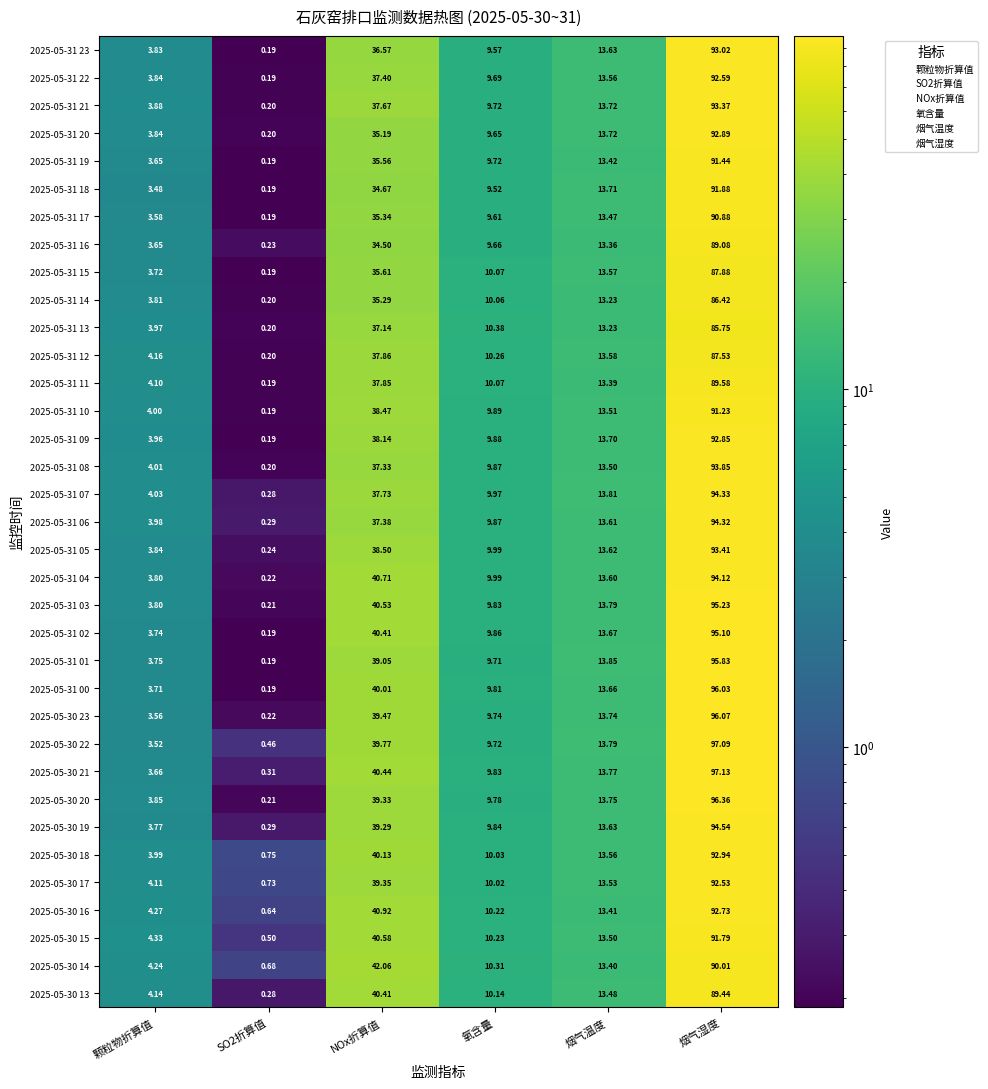

How many categories are shown in the chart?

6